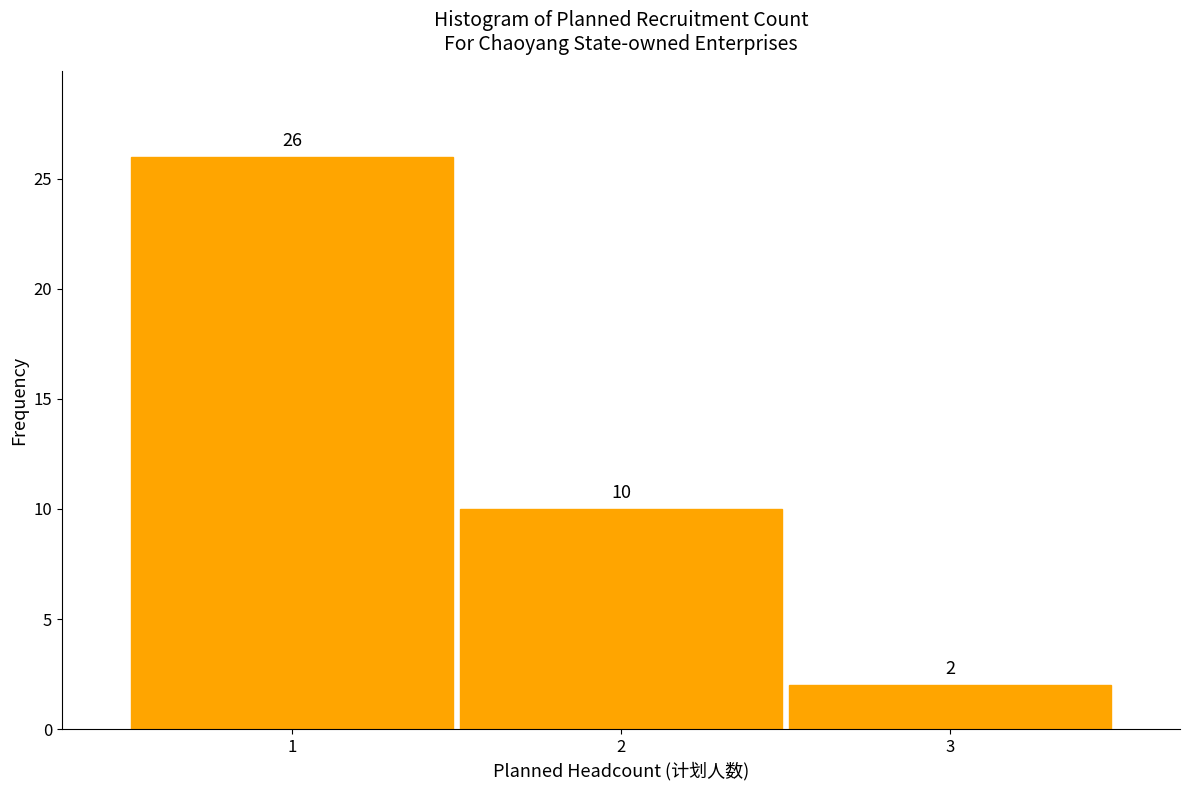

Reading left to right, transcribe this chart: for each bar, give the range it covers on the x-axis and its height.

0.5 to 1.5: 26
1.5 to 2.5: 10
2.5 to 3.5: 2